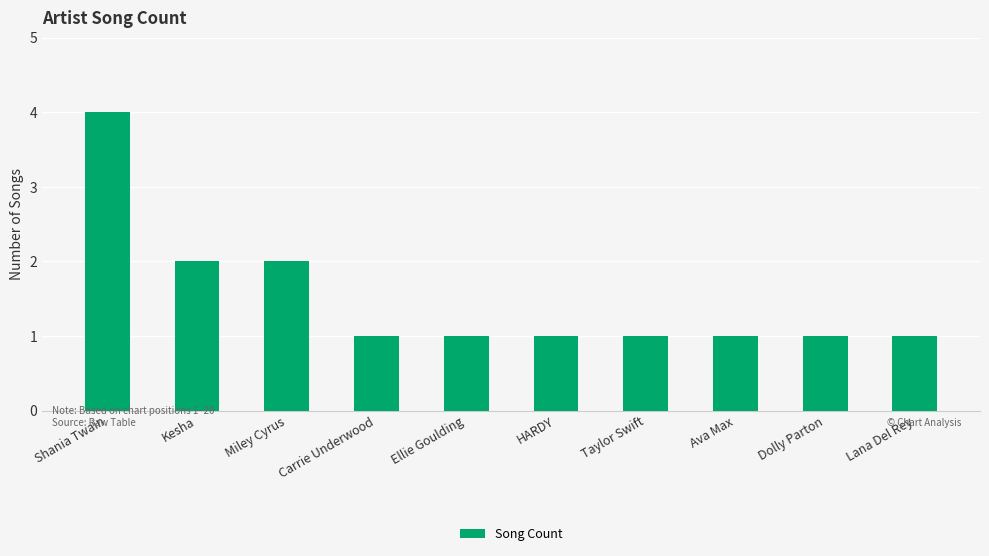

What position from the right is Taylor Swift?

4